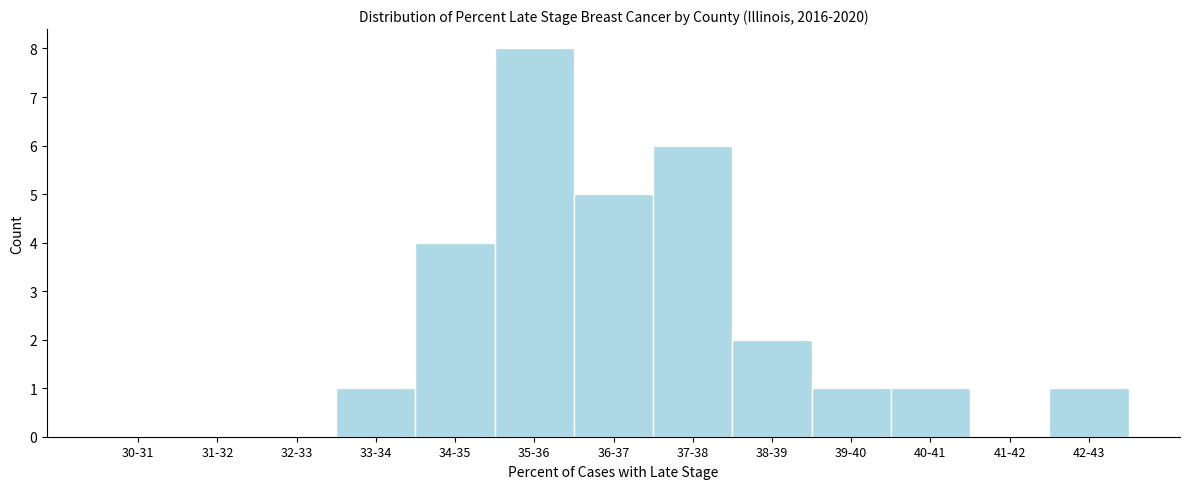

The chart shows a value of 0 at 32-33. True or false?

True